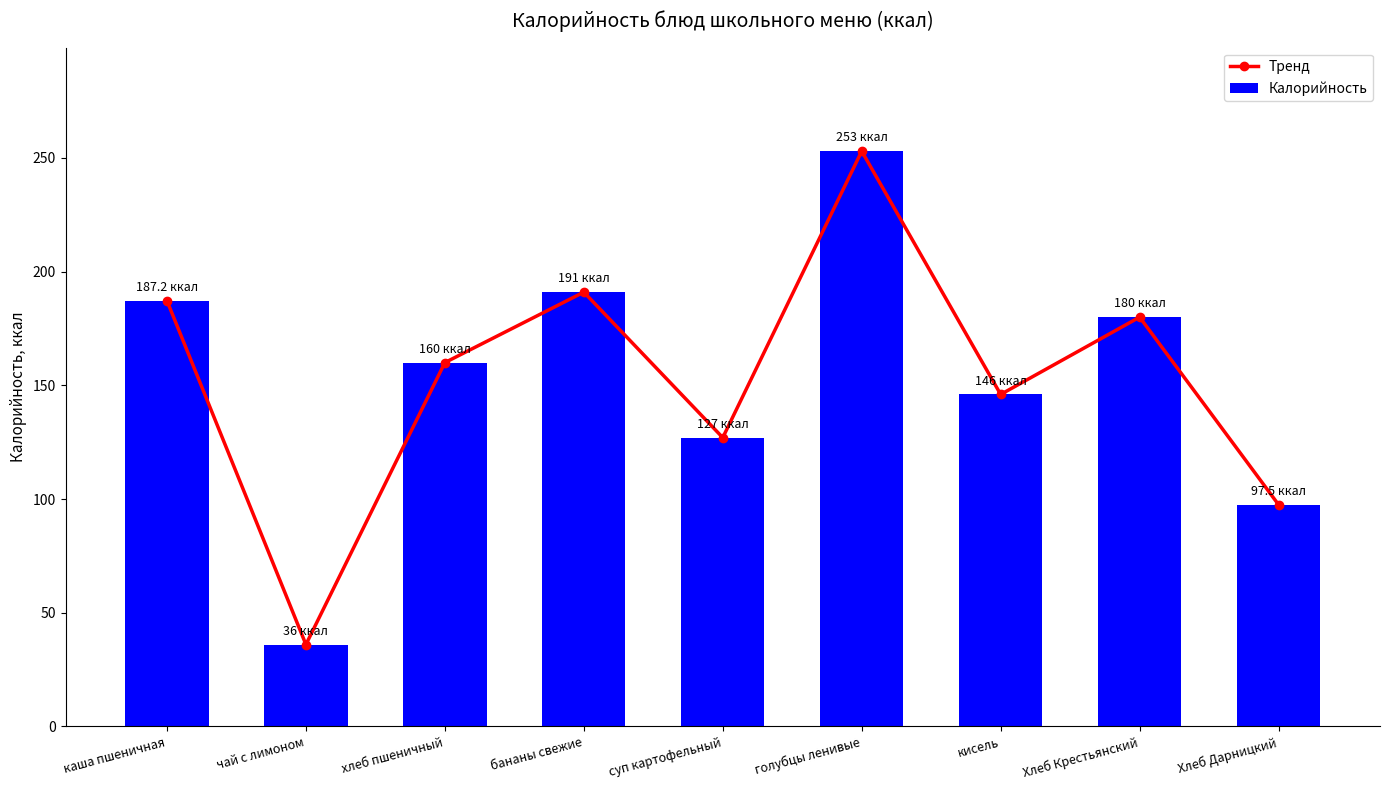

Which series has the largest range (max minus min)?

Тренд